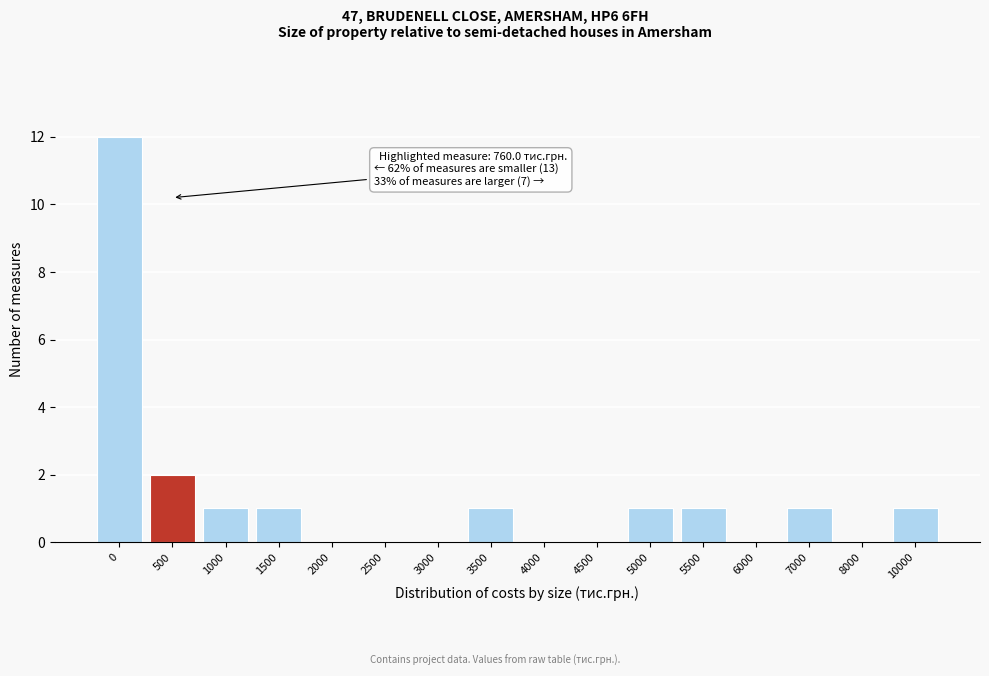

Reading left to right, what are all the values shown in this chart?

0=12	500=2	1000=1	1500=1	2000=0	2500=0	3000=0	3500=1	4000=0	4500=0	5000=1	5500=1	6000=0	7000=1	8000=0	10000=1